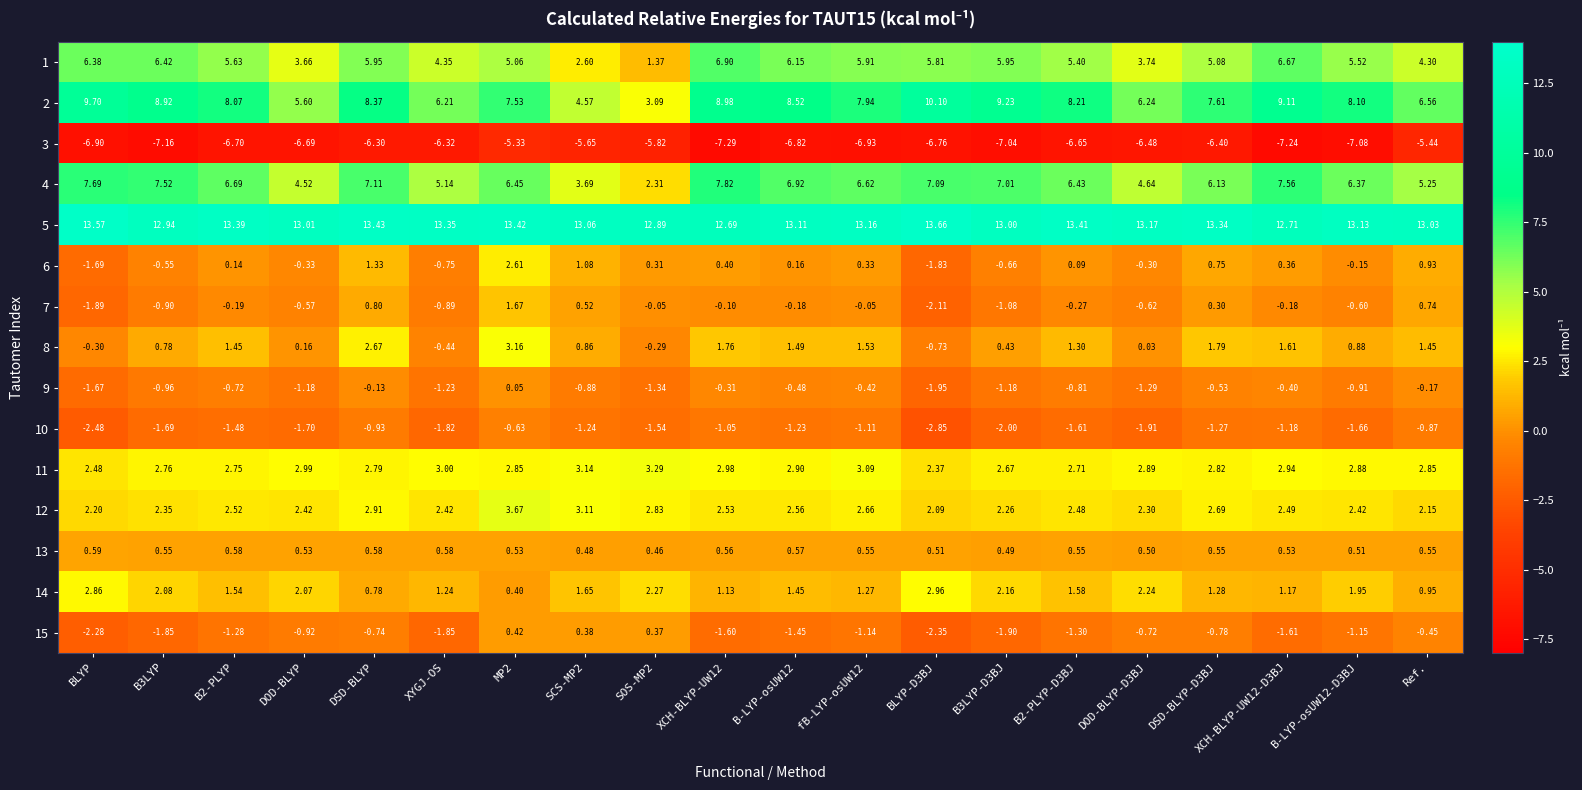

Is the value of 4 at BLYP-D3BJ greater than the value of 15 at DSD-BLYP?

Yes